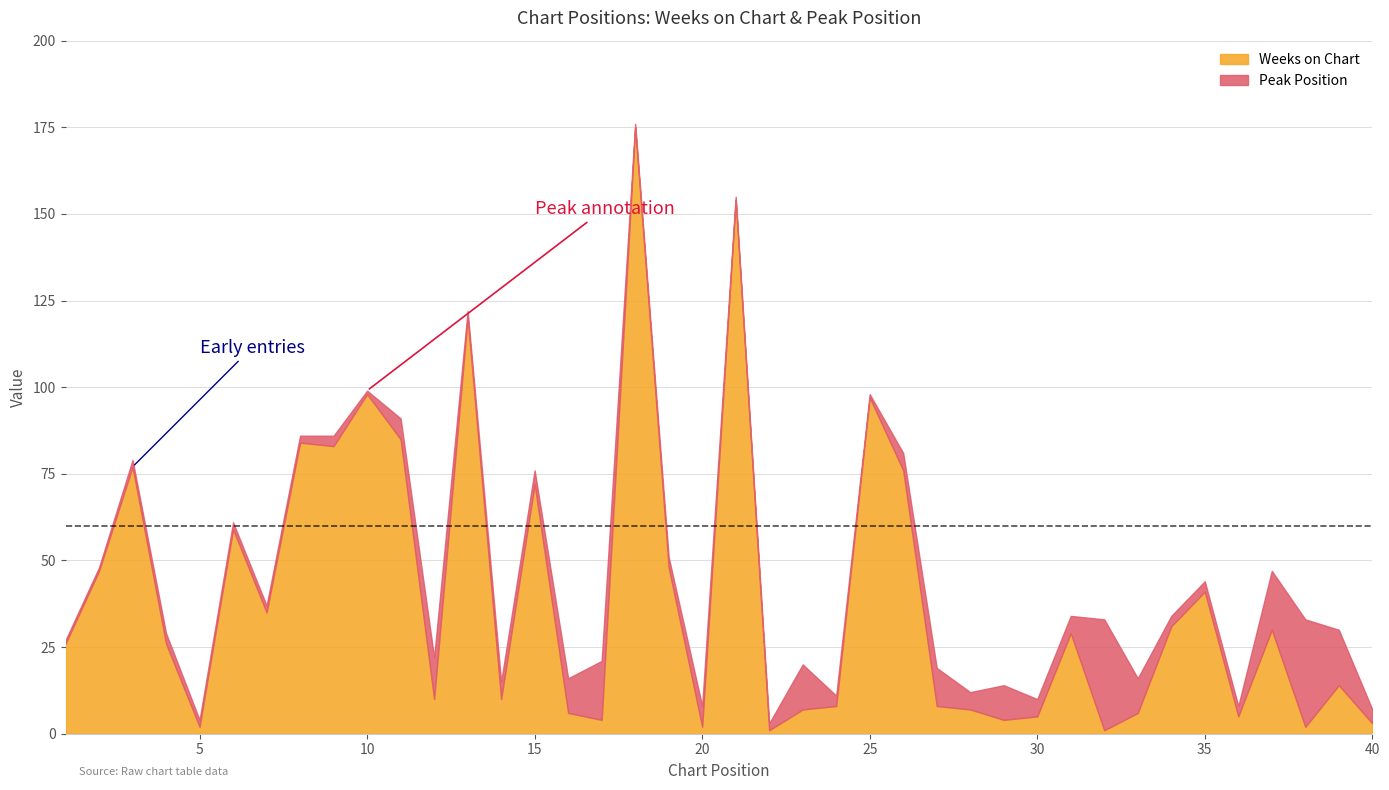

Which series has the largest total across all categories?

Weeks on Chart